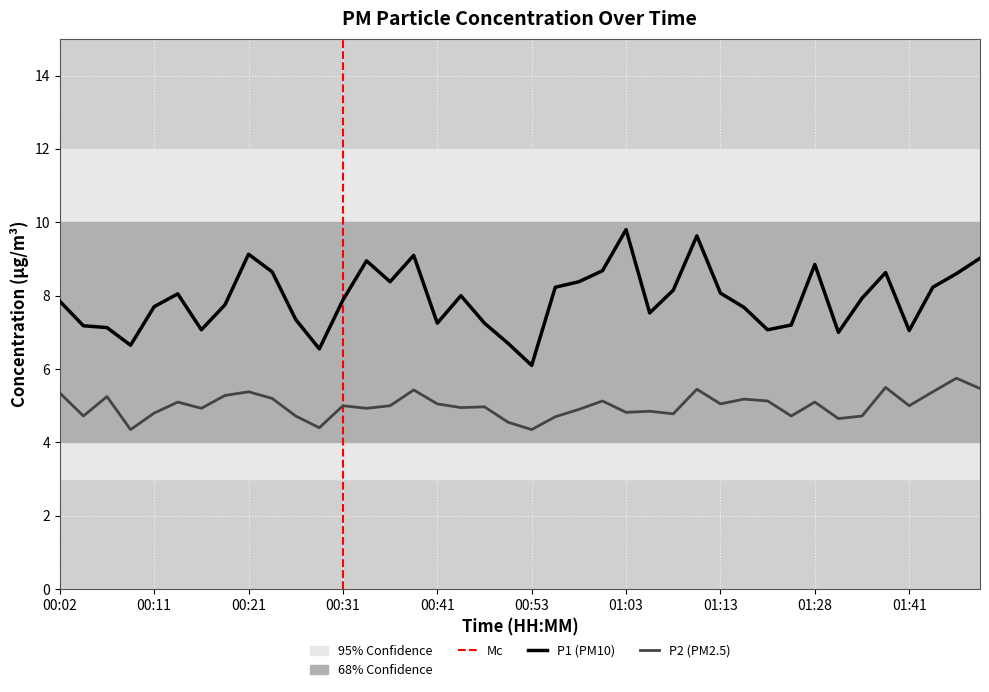

Is it true that P1 equals 8.6 at 01:38?

True